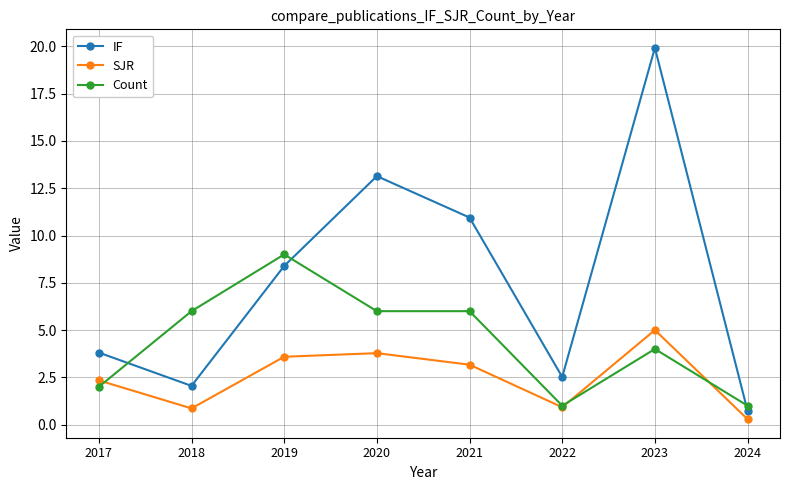

How many intersections are there between IF and Count?

3